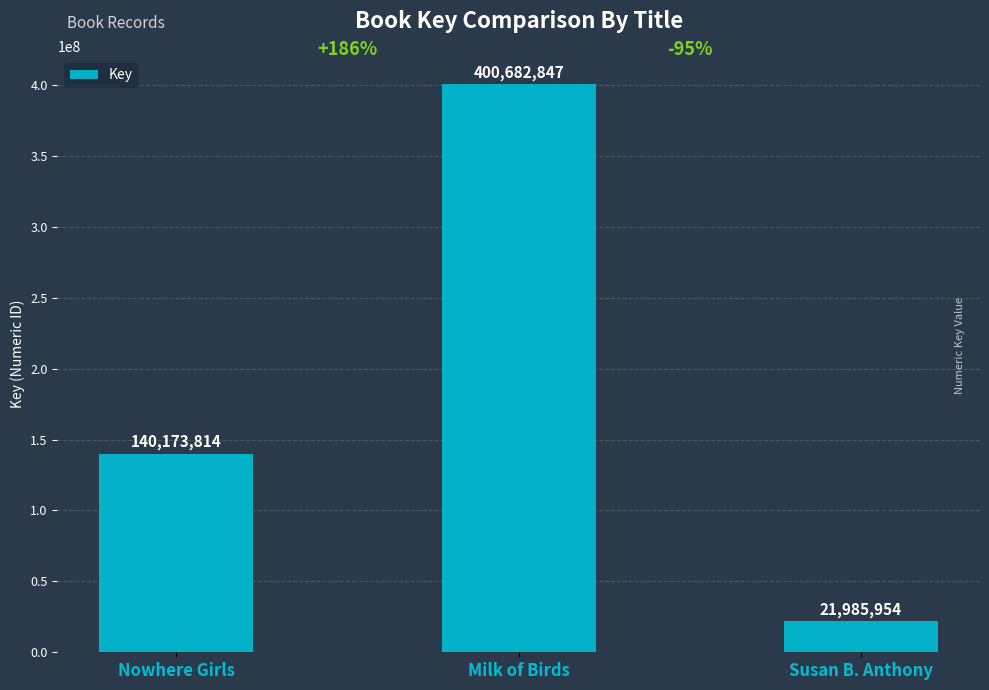

List the labels in order of value, smallest first.

Susan B. Anthony, Nowhere Girls, Milk of Birds